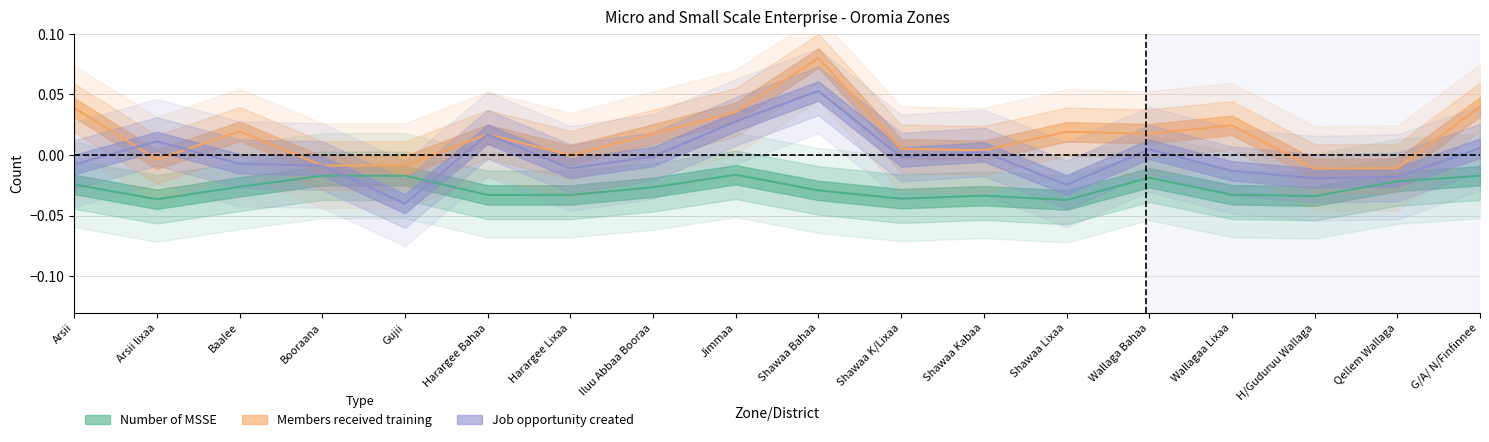

What are all the series names shown in the legend?

Number of MSSE, Members received training, Job opportunity created